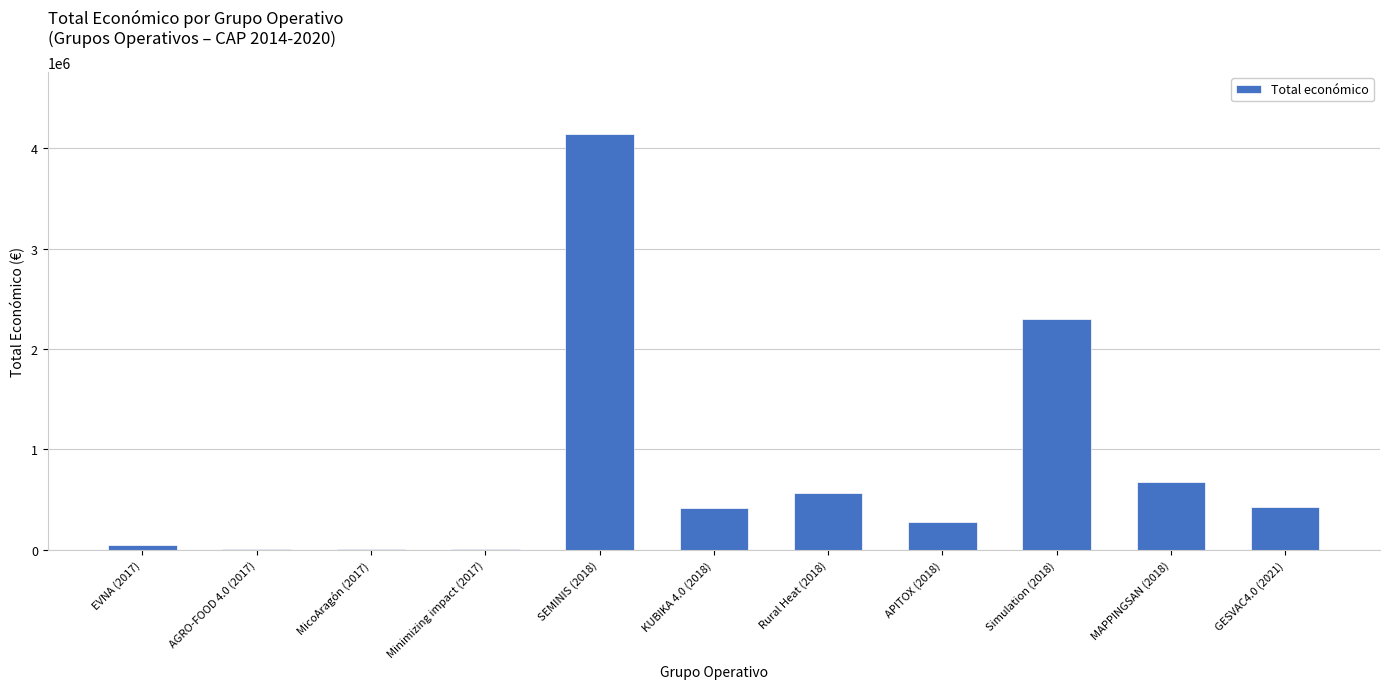

Which has a higher value, APITOX (2018) or KUBIKA 4.0 (2018)?

KUBIKA 4.0 (2018)